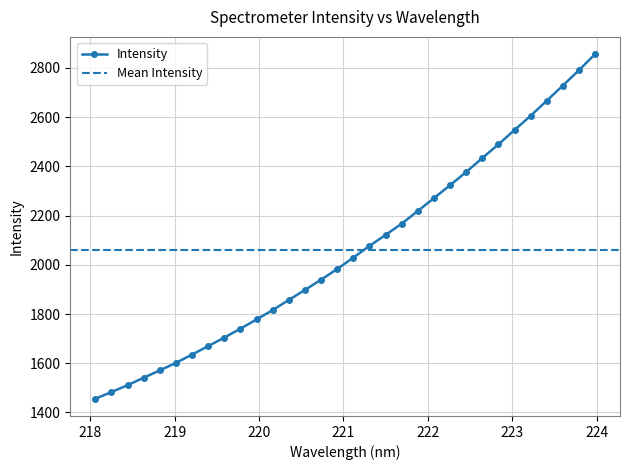

How many values exceed 2029?

16